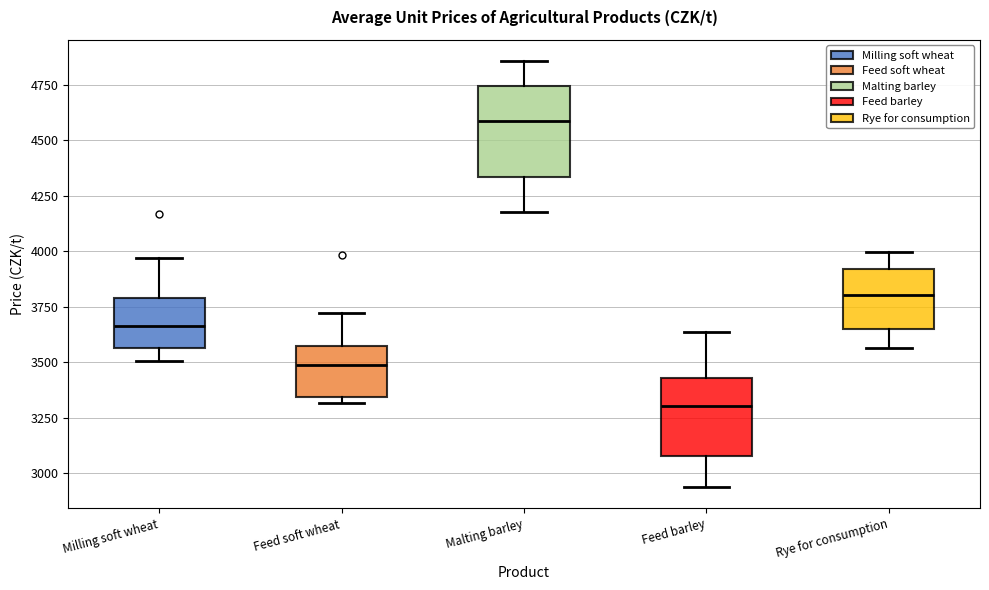

Which box has the lowest median line?

Feed barley